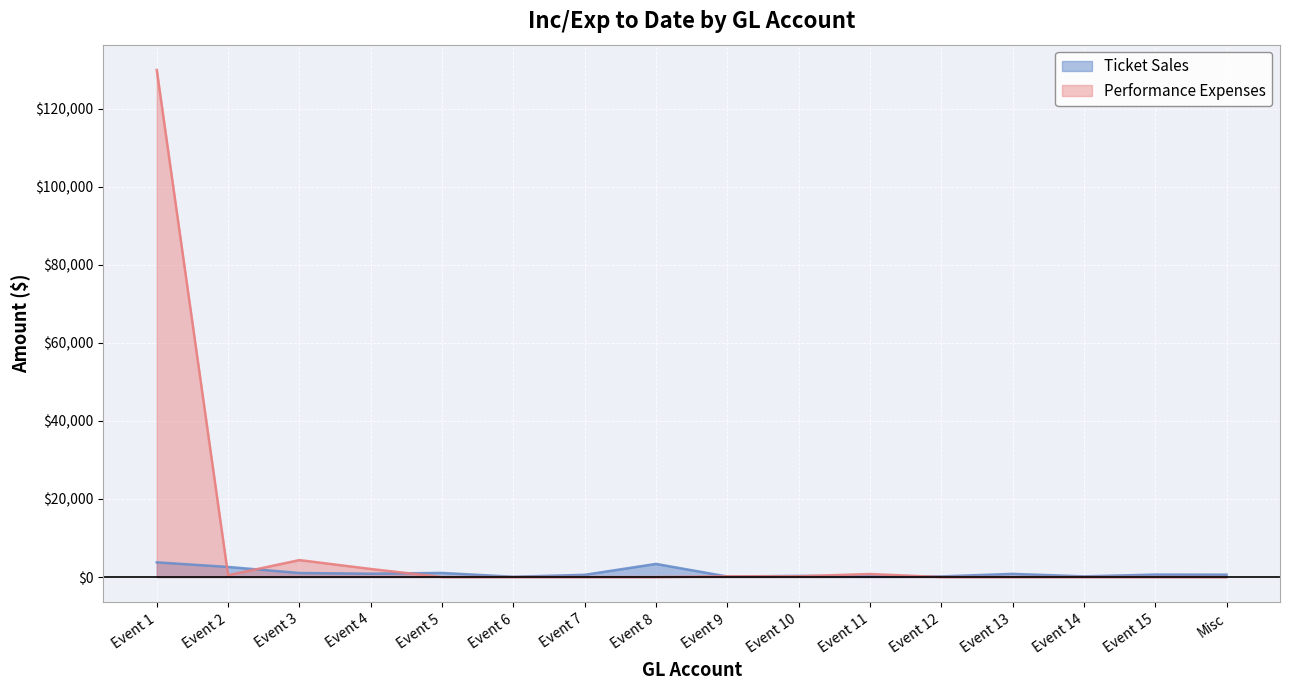

Does the chart display data point markers on the line(s)?

No